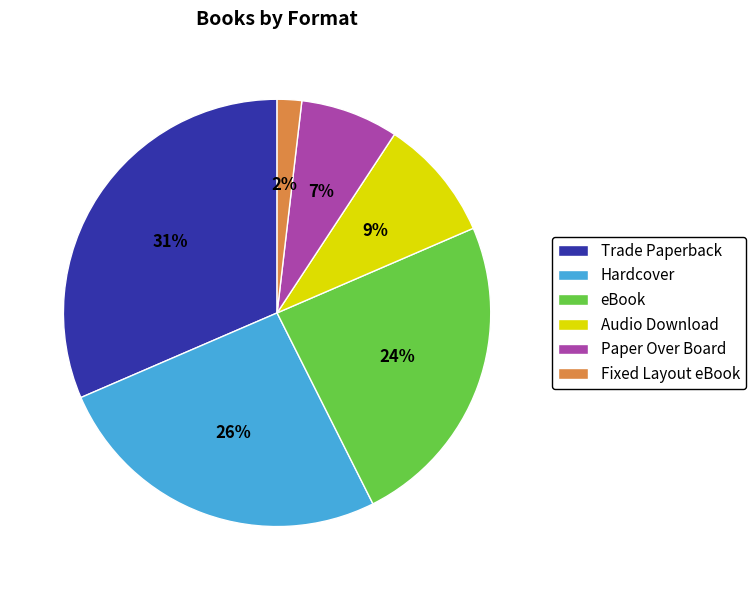

Which has a higher value, Trade Paperback or Hardcover?

Trade Paperback